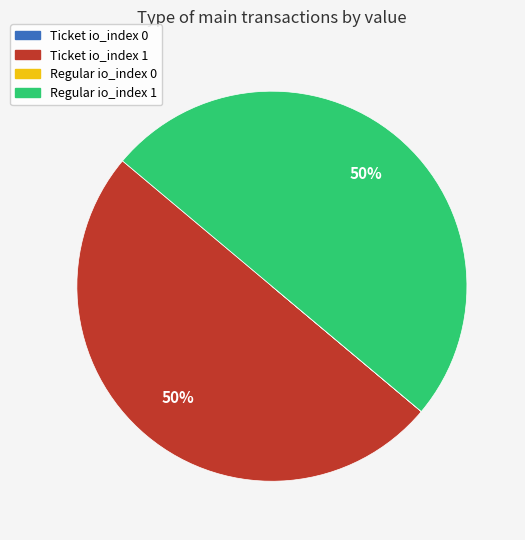

To the nearest percent, what percentage of the pie is Regular io_index 1?

50%